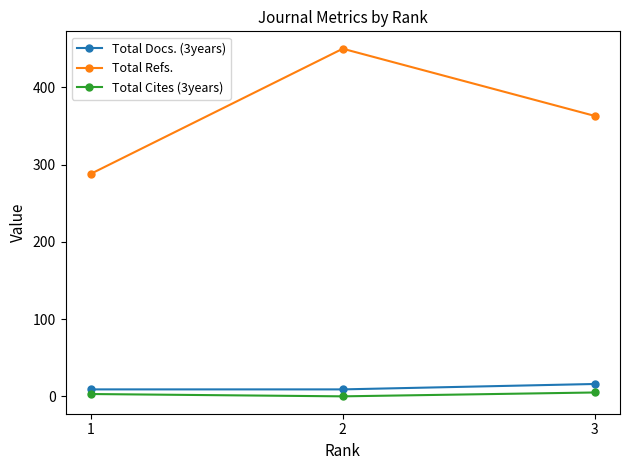

True or false: Total Cites (3years) has a value of 3 at 1.

True